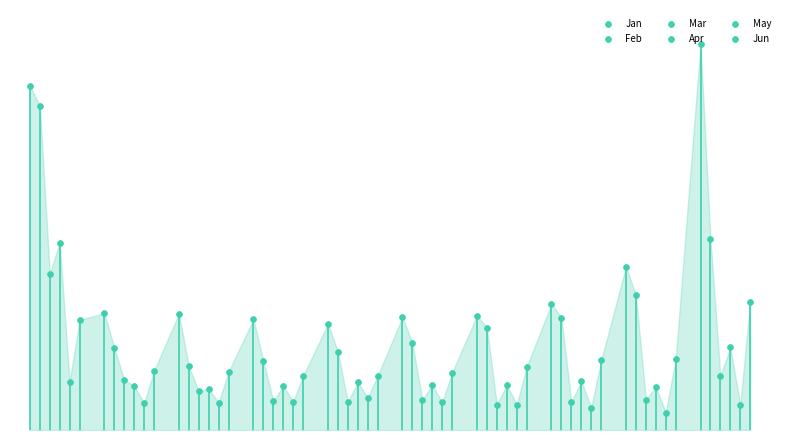

Is the value of Mar at 0 greater than the value of Apr at 7?

Yes